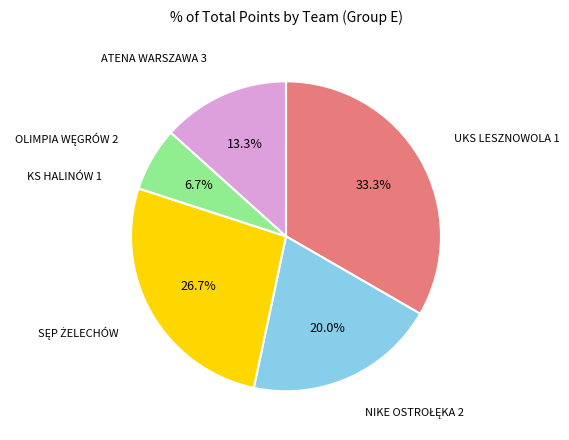

What portion of the pie excludes ATENA WARSZAWA 3?

86.7%